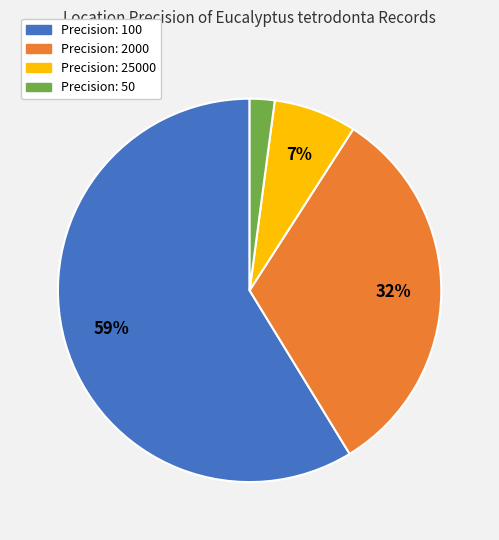

Count the number of slices in the pie.

4